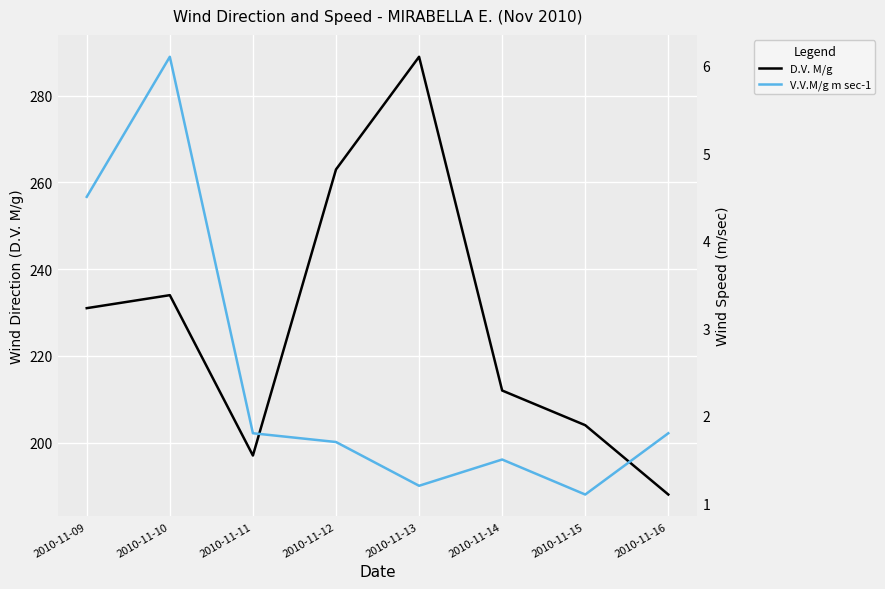

How many series are shown in this chart?

2